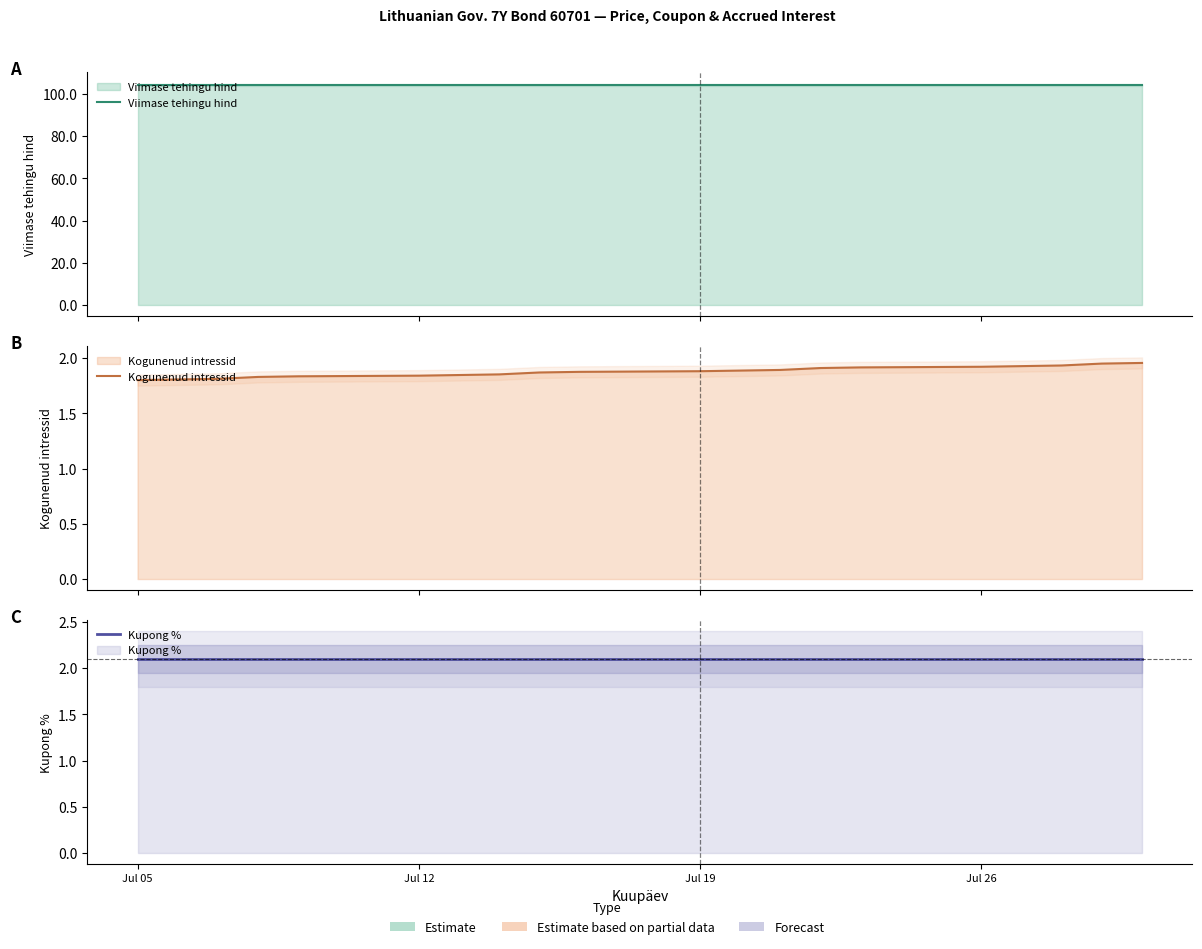

Reading left to right, transcribe all the data shown in this chart.

Viimase tehingu hind: 104.4	104.4	104.4	104.4	104.4	104.4	104.4	104.4	104.4	104.4	104.4	104.4	104.4	104.4	104.4	104.4	104.4	104.4	104.4	104.4
Kogunenud intressid: 1.8	1.8	1.8	1.8	1.8	1.8	1.8	1.9	1.9	1.9	1.9	1.9	1.9	1.9	1.9	1.9	1.9	1.9	2.0	2.0
Kupong %: 2.1	2.1	2.1	2.1	2.1	2.1	2.1	2.1	2.1	2.1	2.1	2.1	2.1	2.1	2.1	2.1	2.1	2.1	2.1	2.1